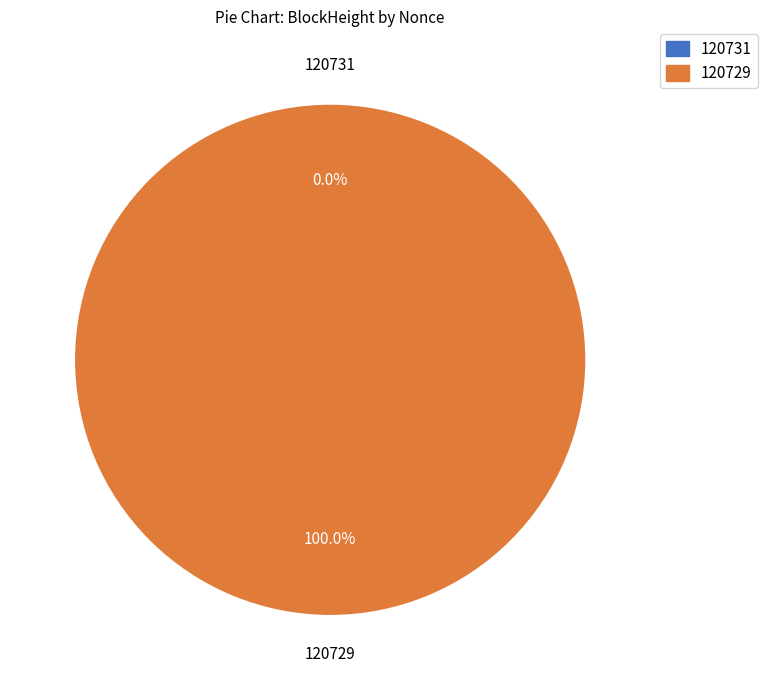

Is it true that 120729 is 100% of the pie?

True